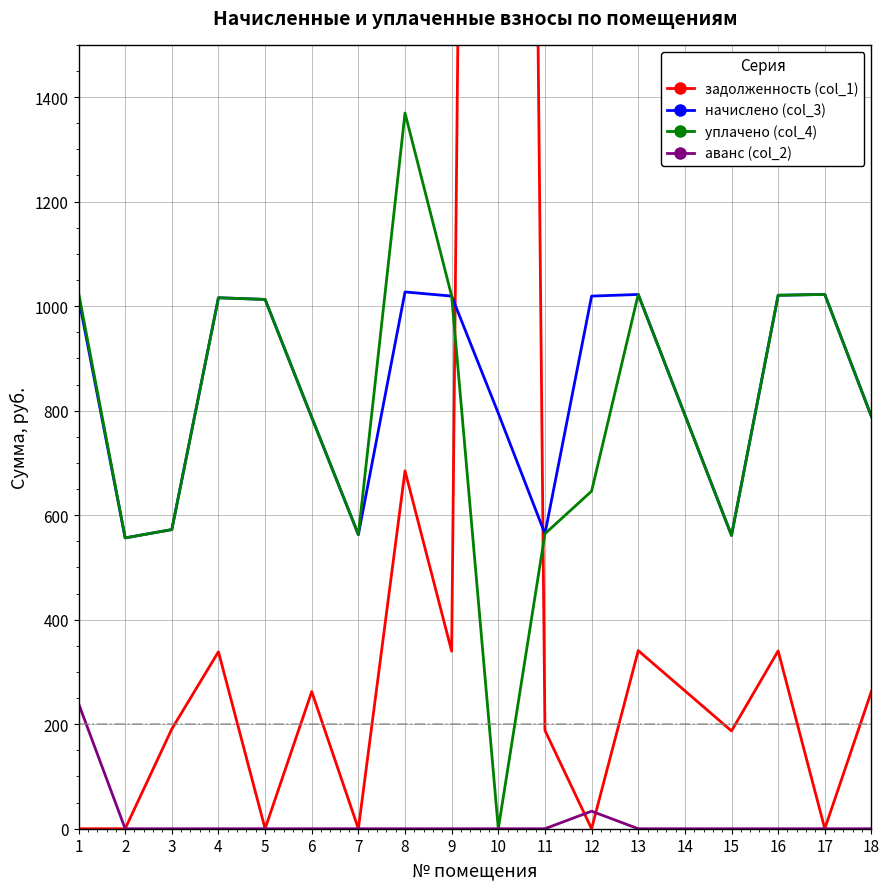

What is the value of the уплачено (col_4) point at the 1st from the left?

1026.0